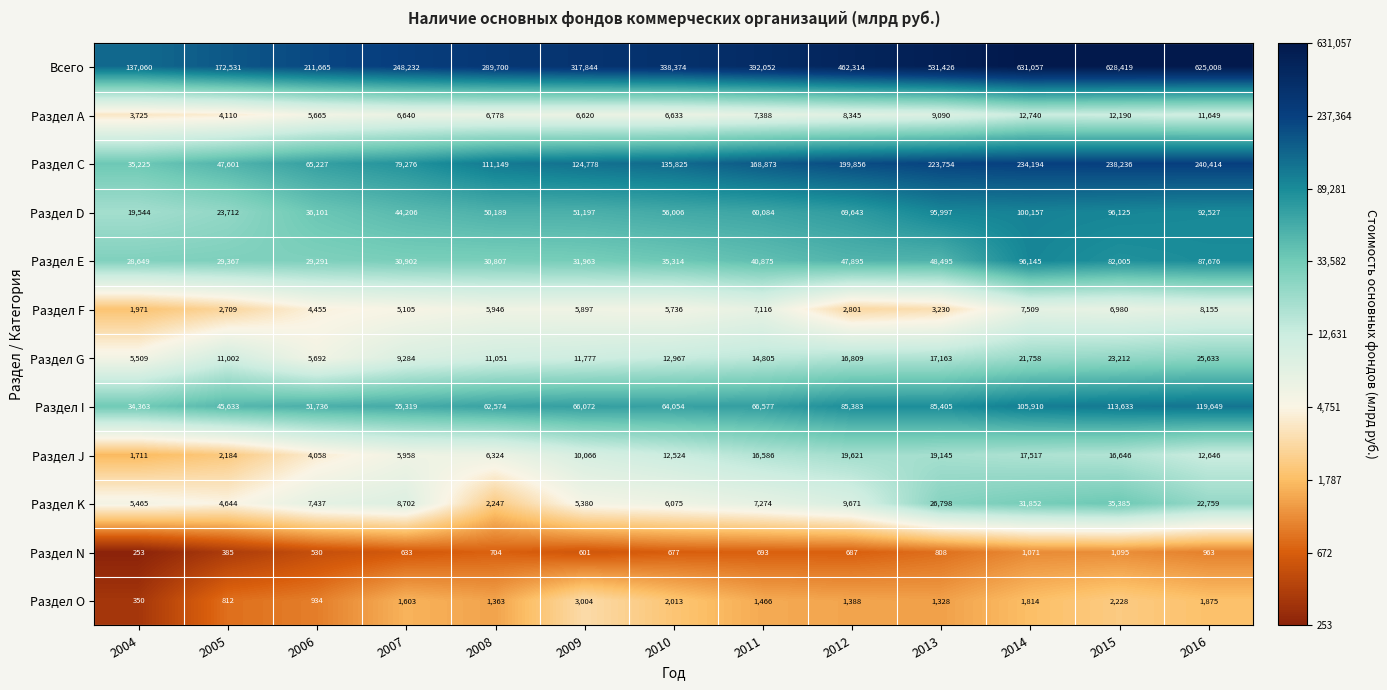

What is the total value across all series at 2007?

495860